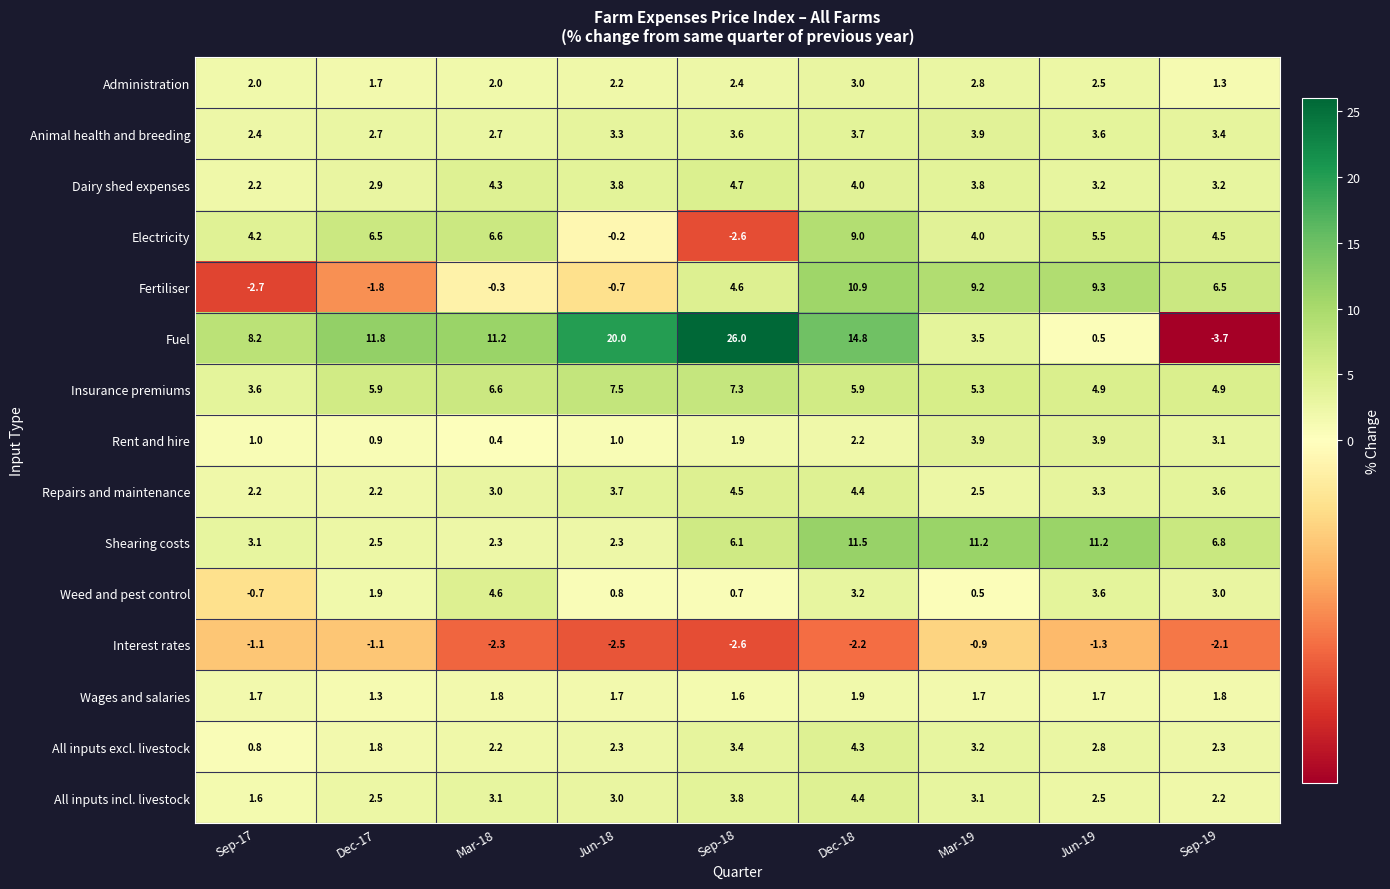

How many distinct data groups are displayed?

15